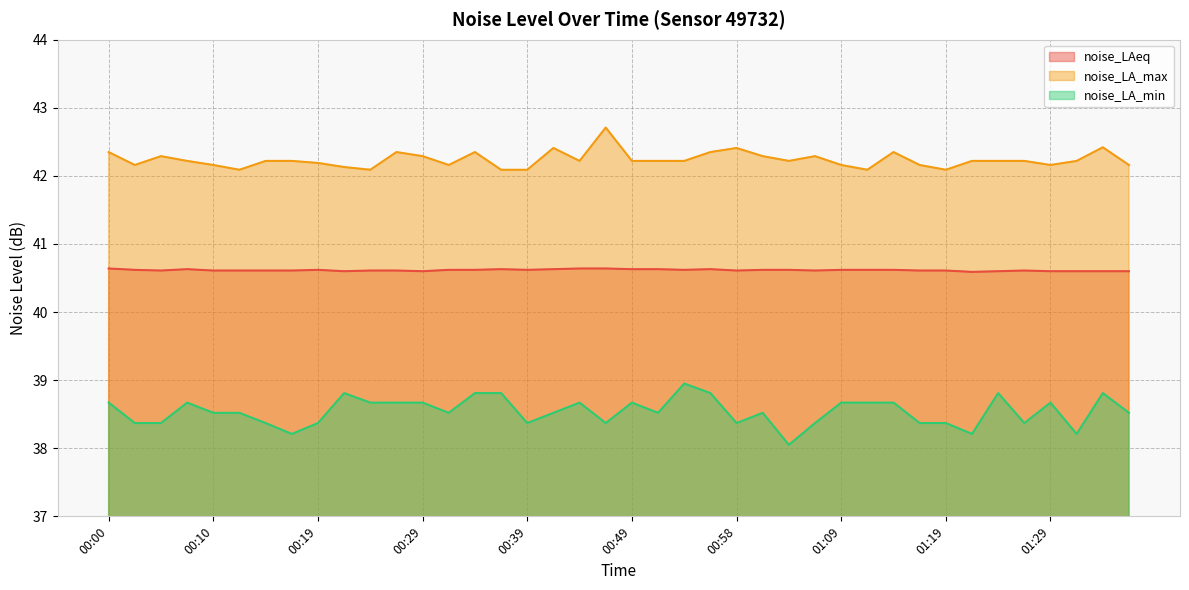

Which series changed the most between 00:54 and 01:36?

noise_LA_min